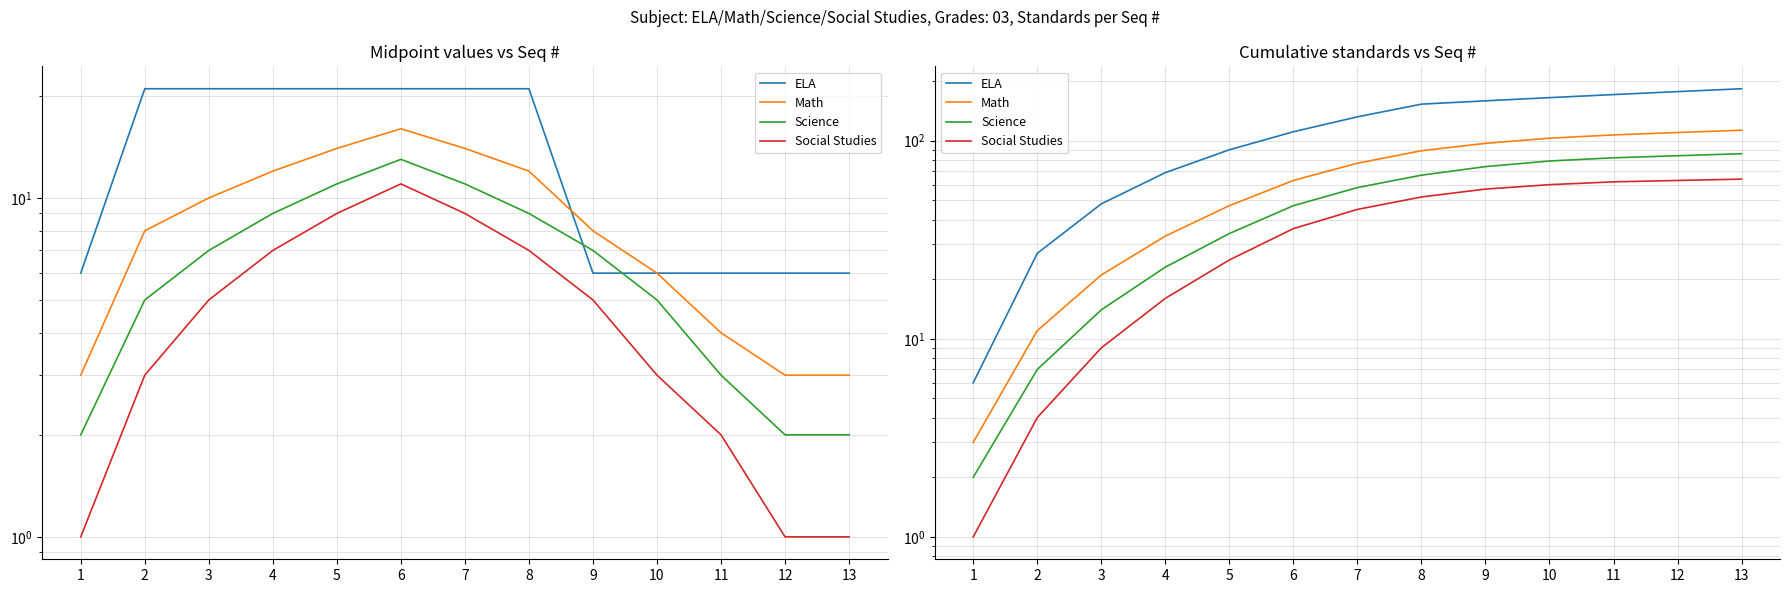

What are all the series names shown in the legend?

ELA, Math, Science, Social Studies